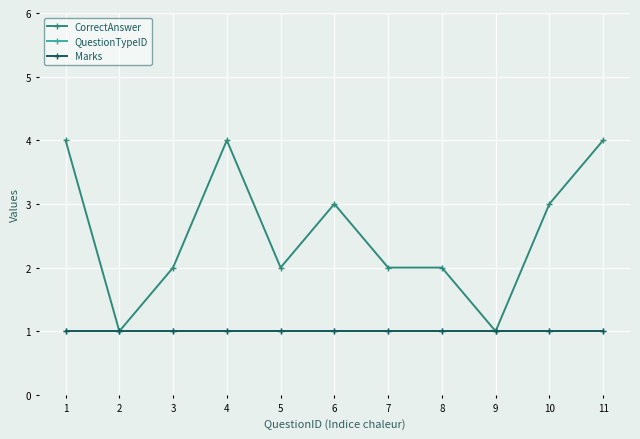

Is this an area chart (filled region under the line)?

No